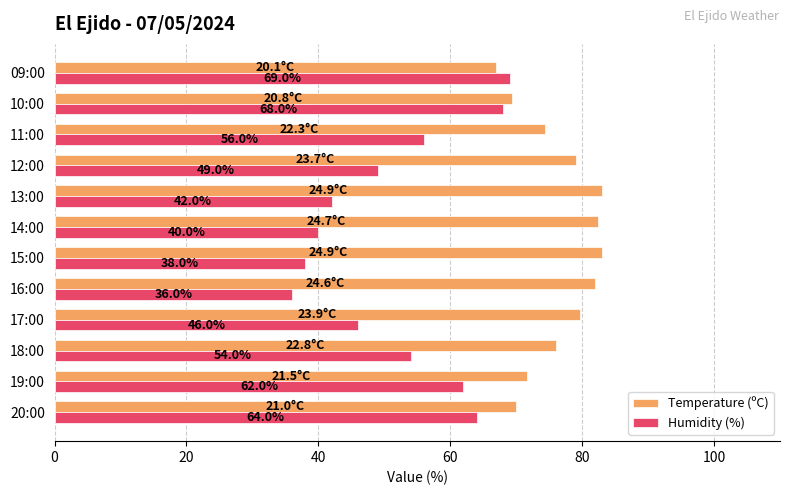

Is it true that Temperature (ºC) equals 69.3 at 10:00?

True